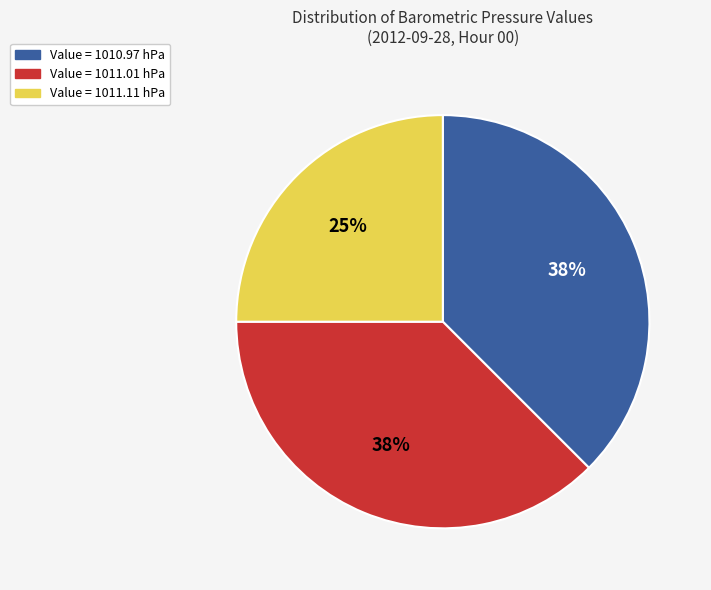

Does any single category account for the majority?

No